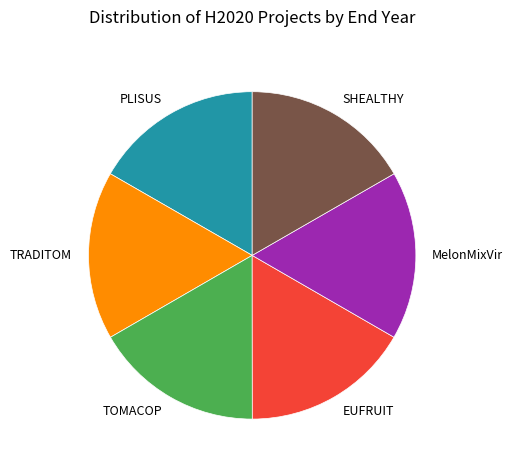

The EUFRUIT slice represents 24% of the pie. True or false?

False